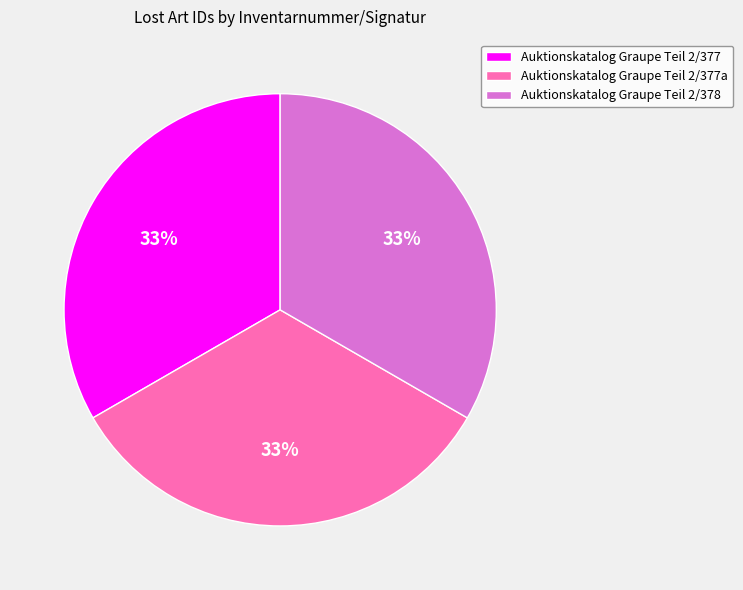

Does any single category account for the majority?

No